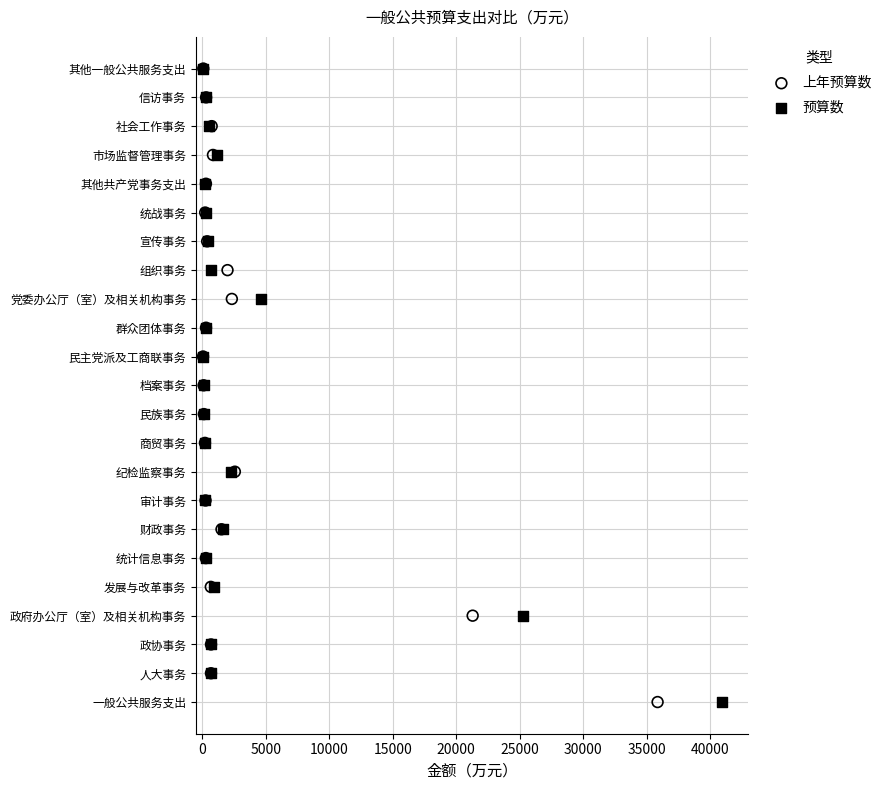

What are all the series names shown in the legend?

上年预算数, 预算数